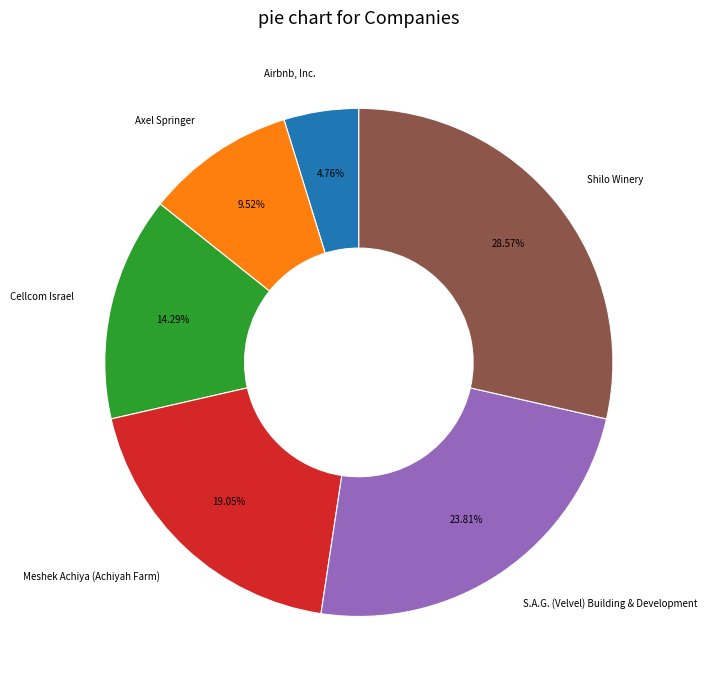

To the nearest percent, what is the difference between the largest and smallest slice percentages?

24%